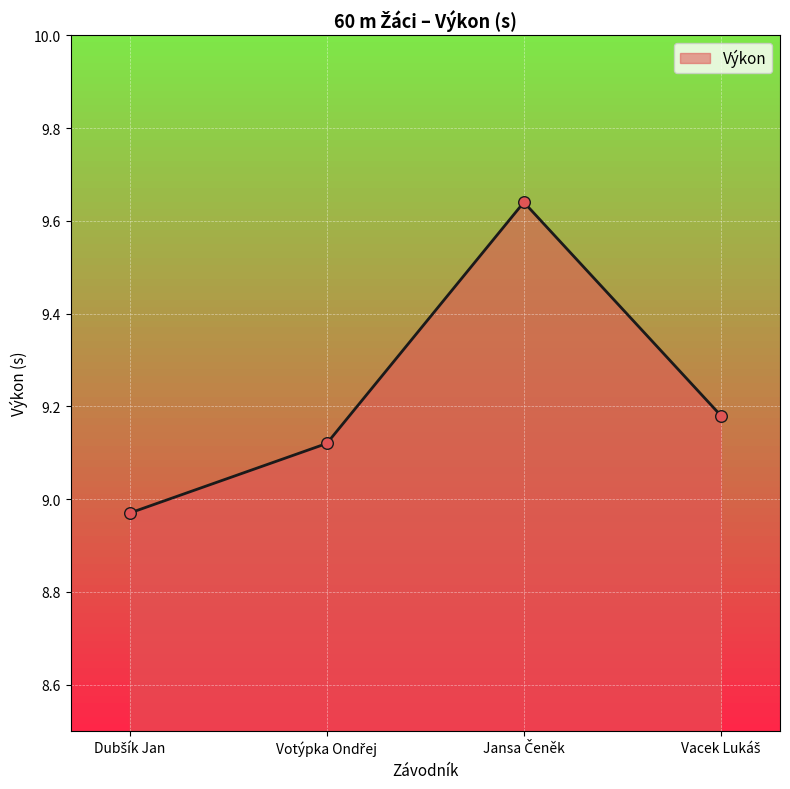

What is the sum of all values?

36.9